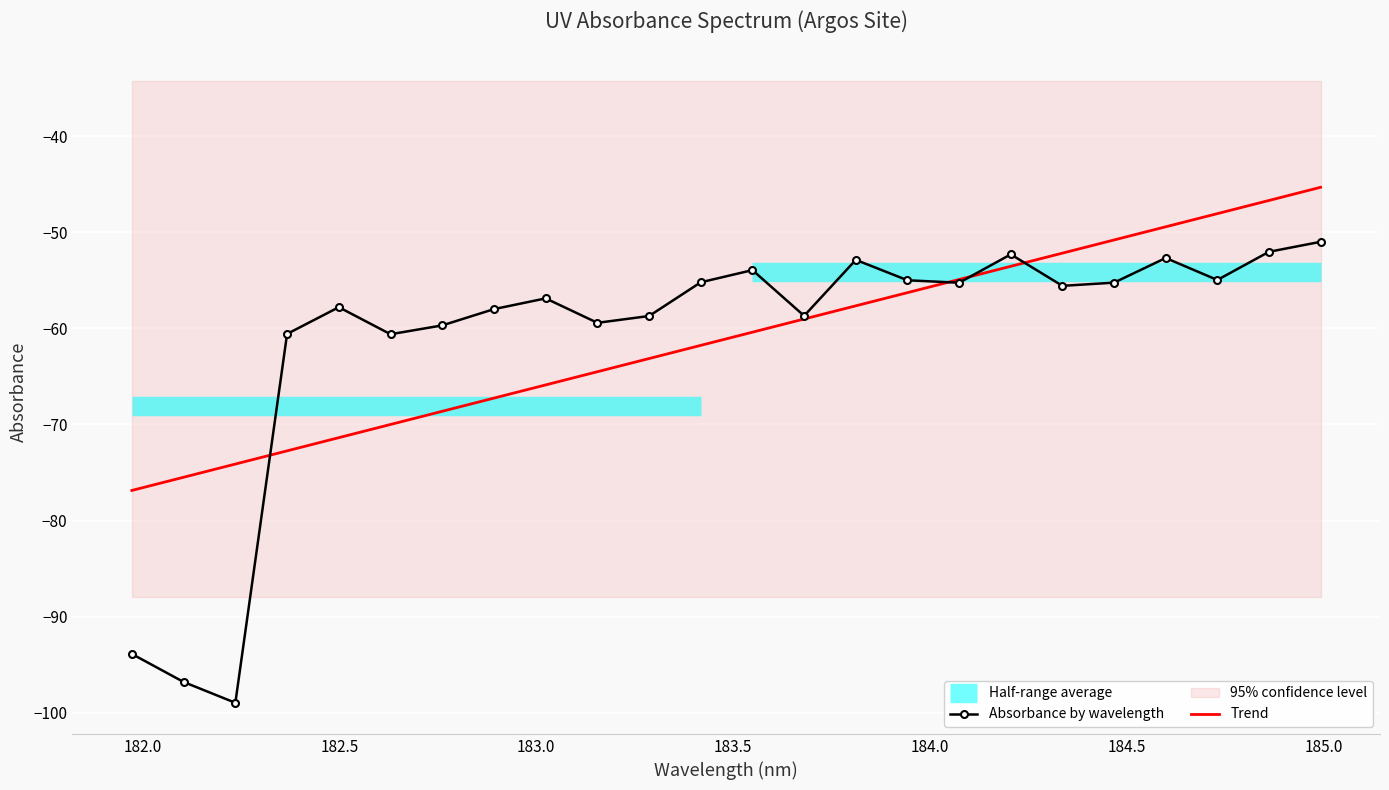

Is this an area chart (filled region under the line)?

No